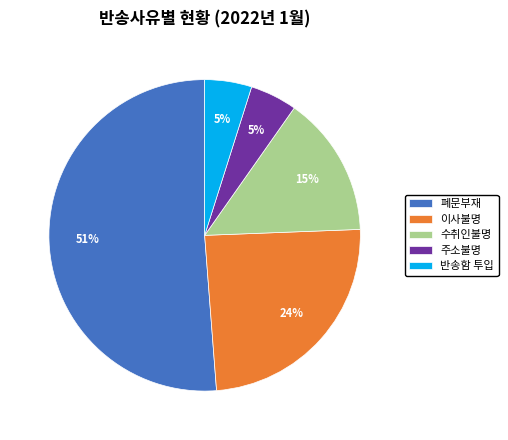

Which has a higher value, 주소불명 or 폐문부재?

폐문부재